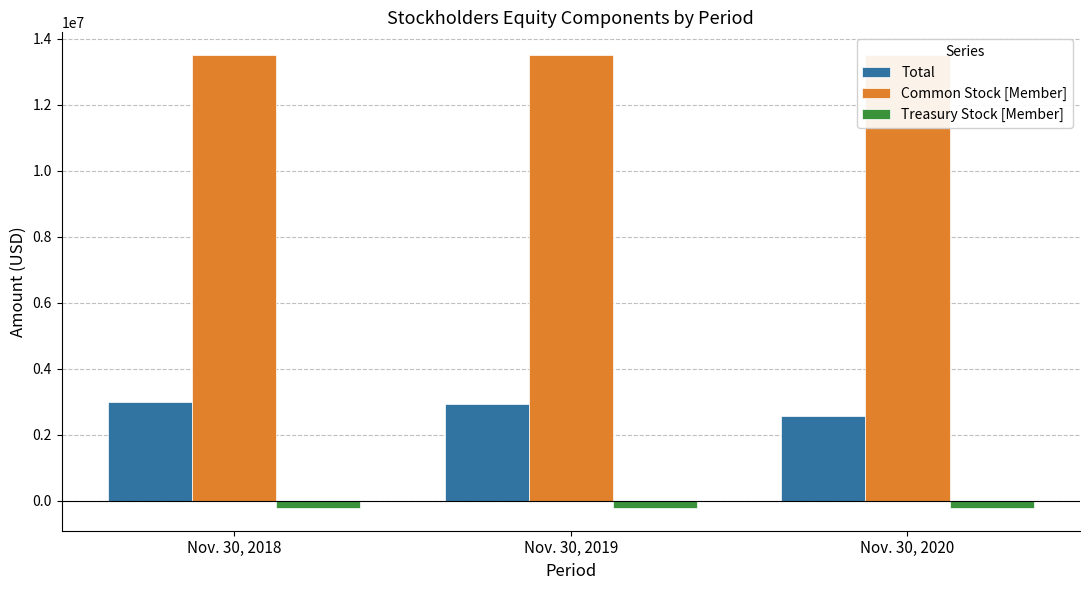

At which label does Total first exceed 2929725?

Nov. 30, 2018